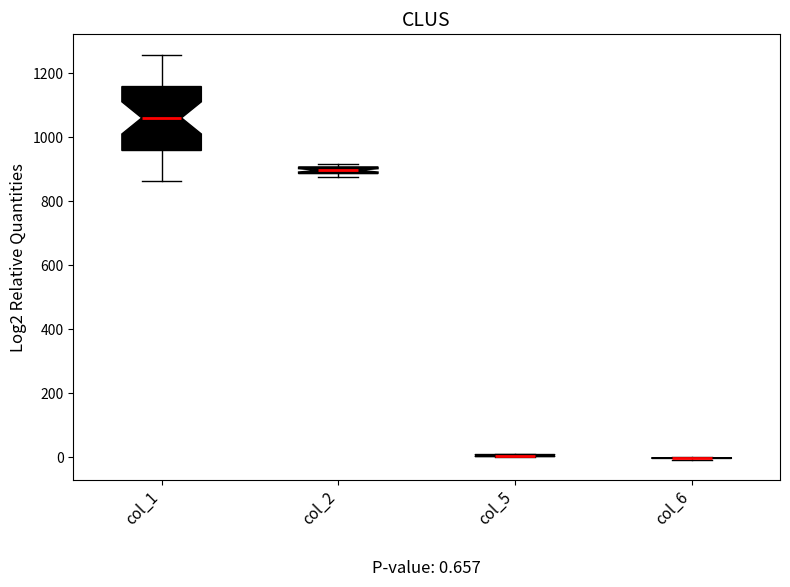

Comparing the boxes themselves (not the whiskers), which one is the tallest?

col_1